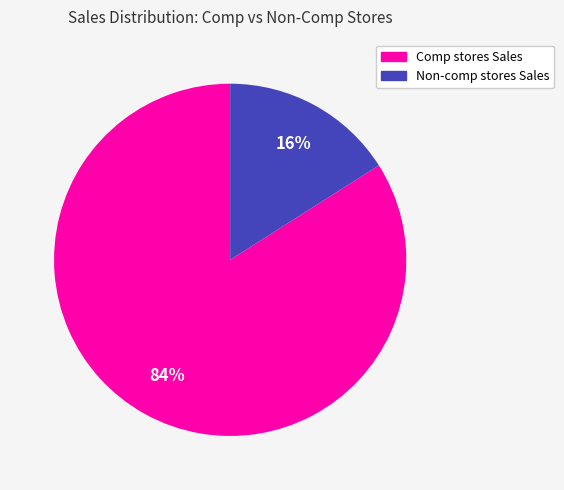

To the nearest percent, what portion does Comp stores Sales represent?

84%